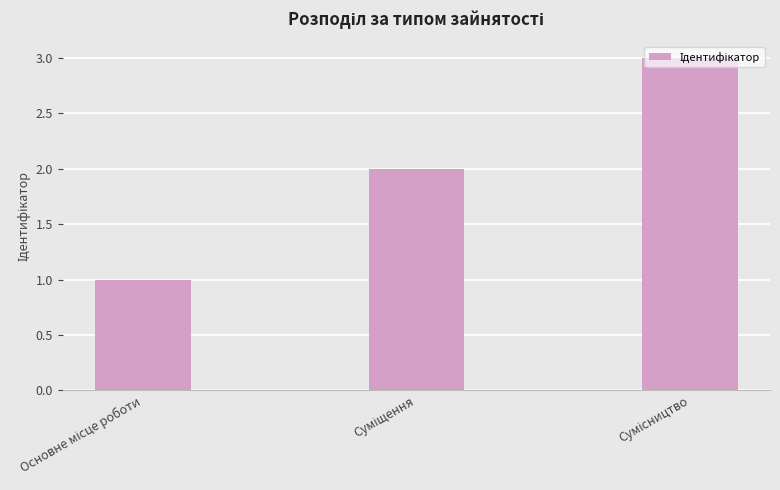

What is the maximum value shown in the chart?

3